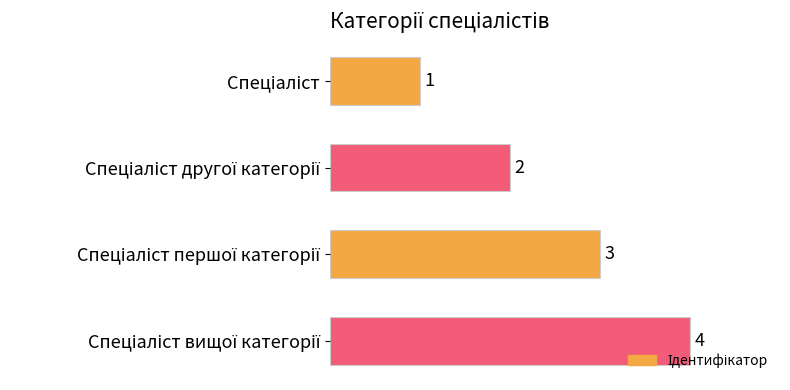

What is the difference between the maximum and minimum values?

3